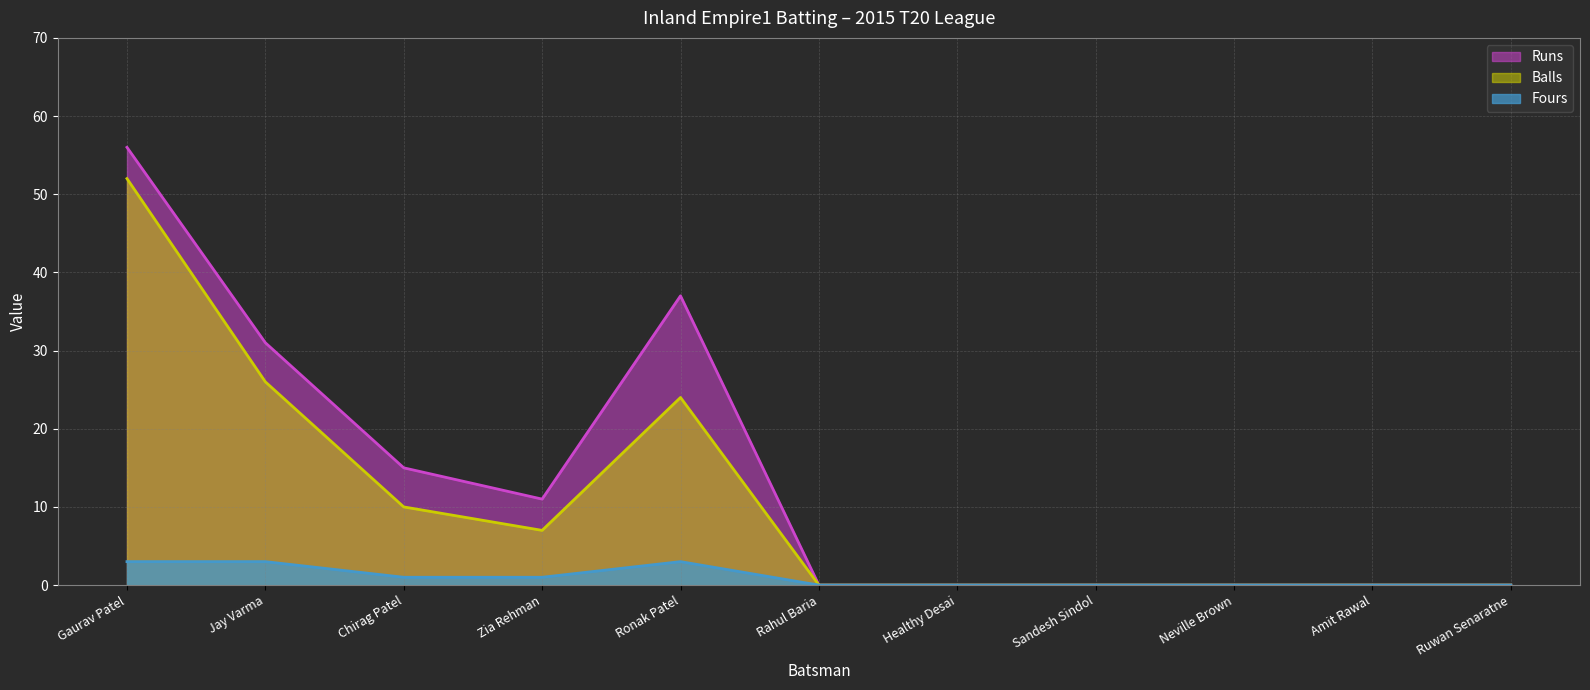

How many values in Fours are above zero?

5